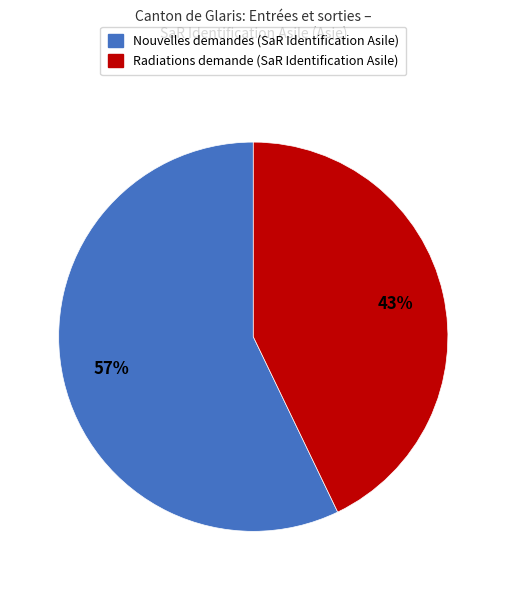

Rank the categories by value from lowest to highest.

Radiations demande (SaR Identification Asile), Nouvelles demandes (SaR Identification Asile)